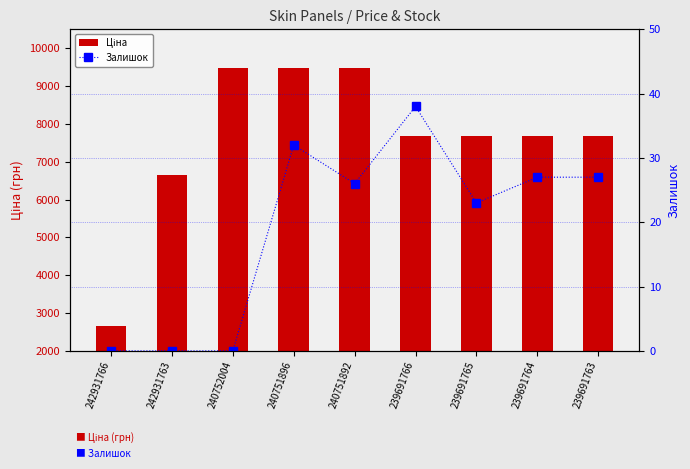

Between 240751896 and 240752004, which is larger?

240751896